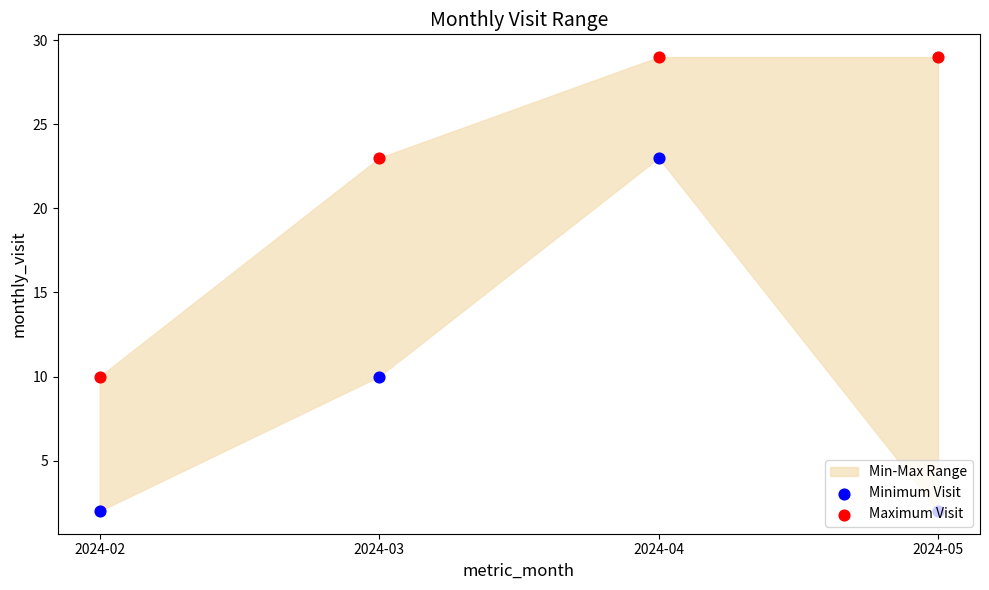

Which series has the widest spread of Y values?

Minimum Visit